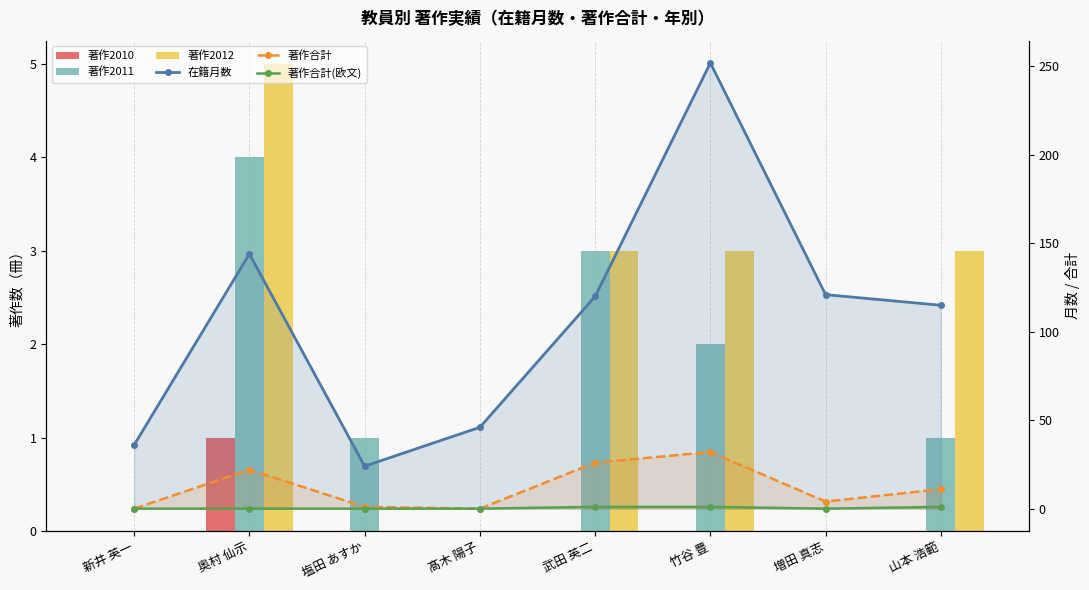

How many groups of bars are there?

8